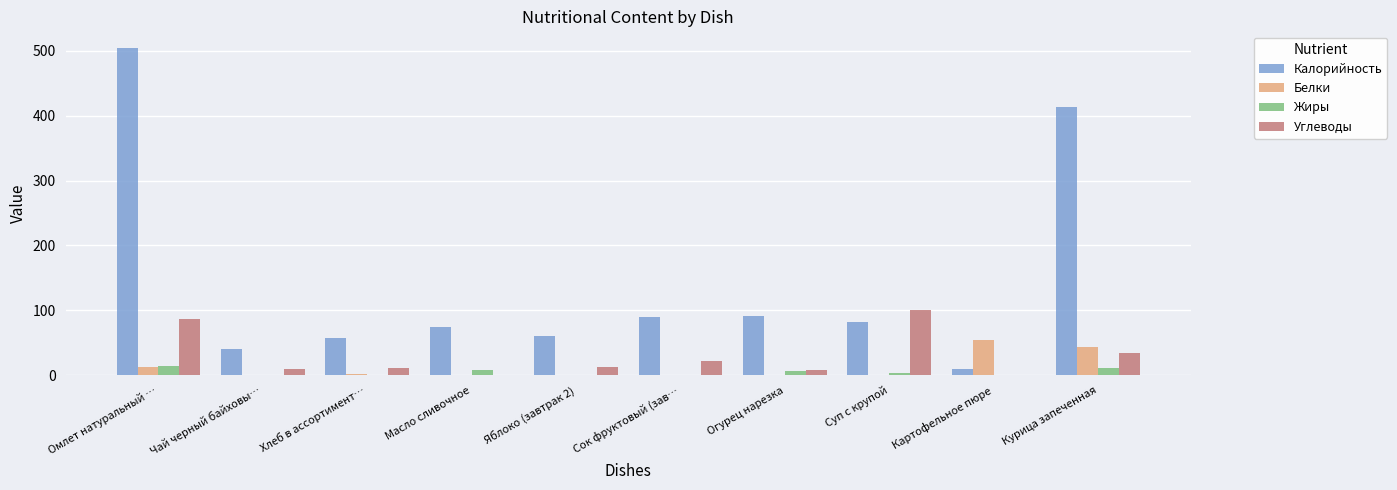

What value does the Углеводы series have at Огурец нарезка?

8.0